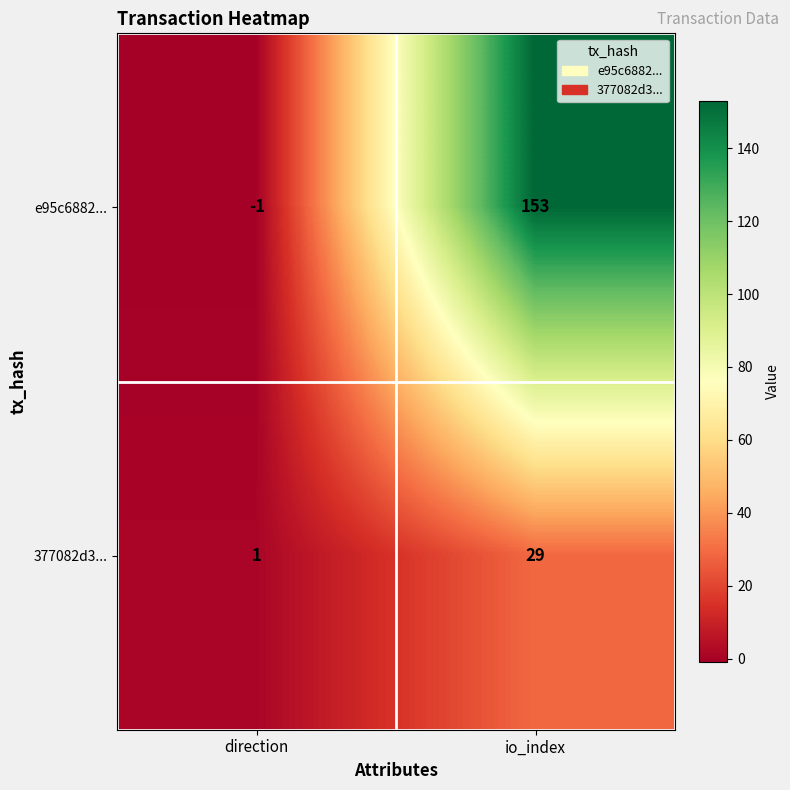

Reading left to right, extract all data points from this chart.

e95c6882...: direction=-1	io_index=153
377082d3...: direction=1	io_index=29